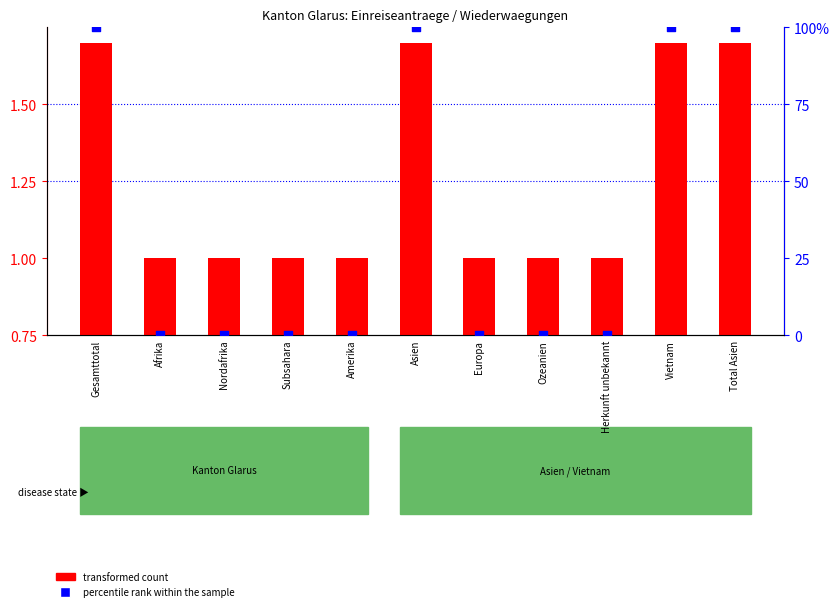

Which series has the largest Y range (max minus min)?

percentile rank within the sample